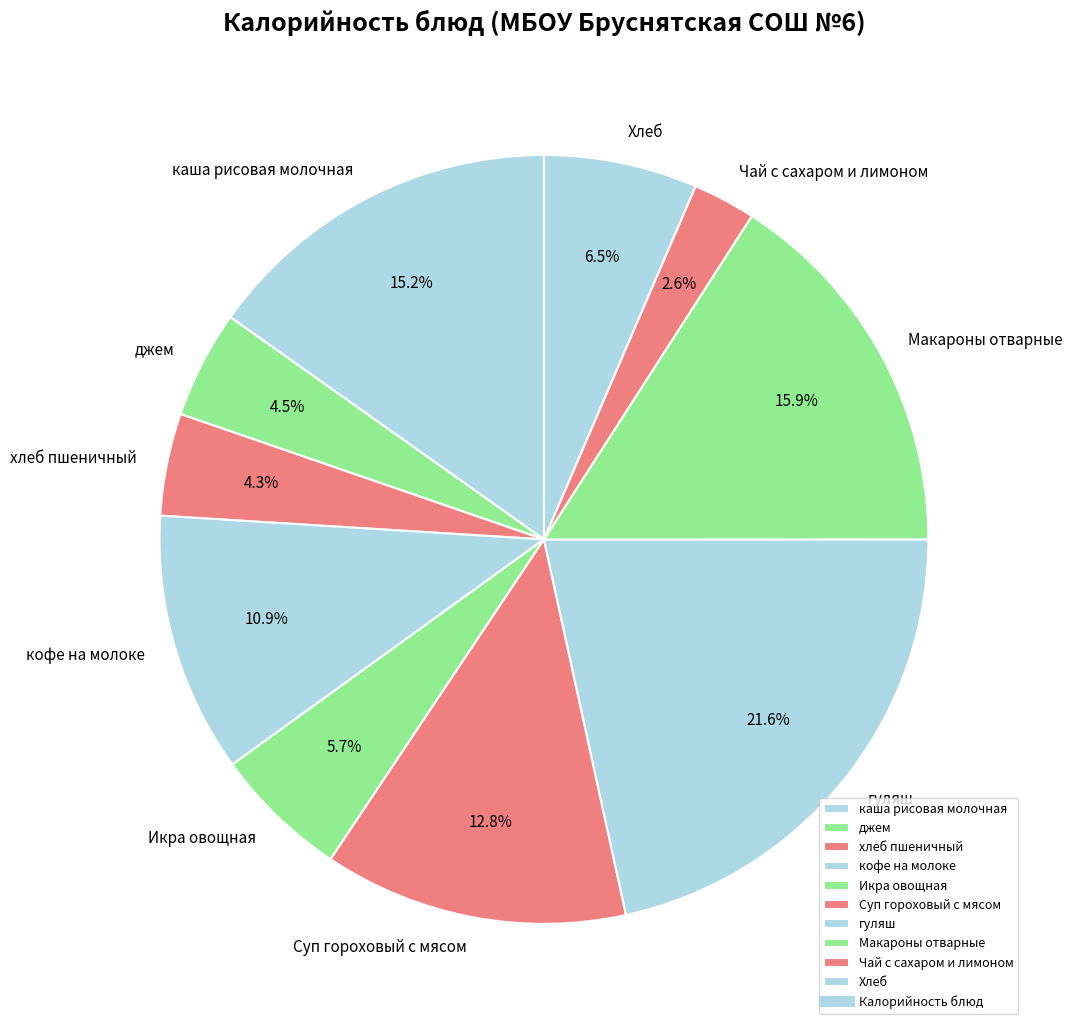

Which slice is the largest?

гуляш